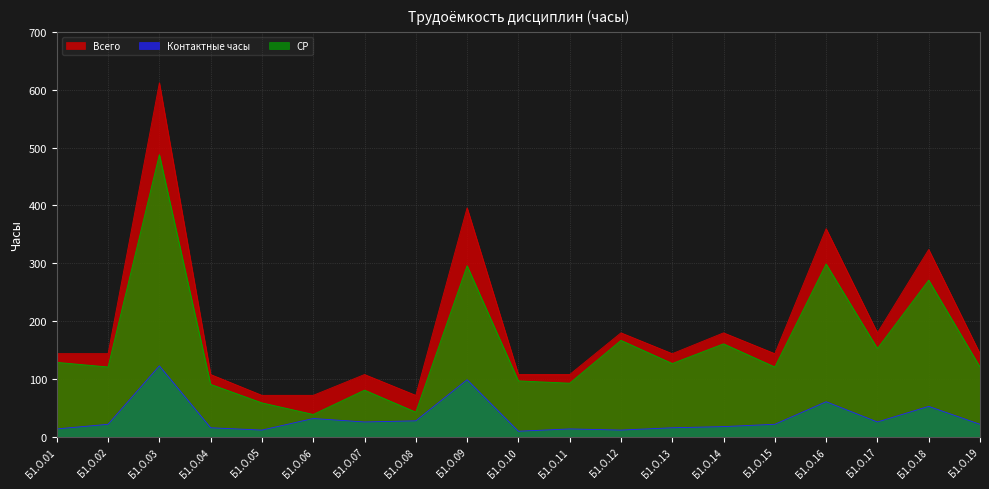

Which series changed the most between Б1.О.13 and Б1.О.14?

Всего